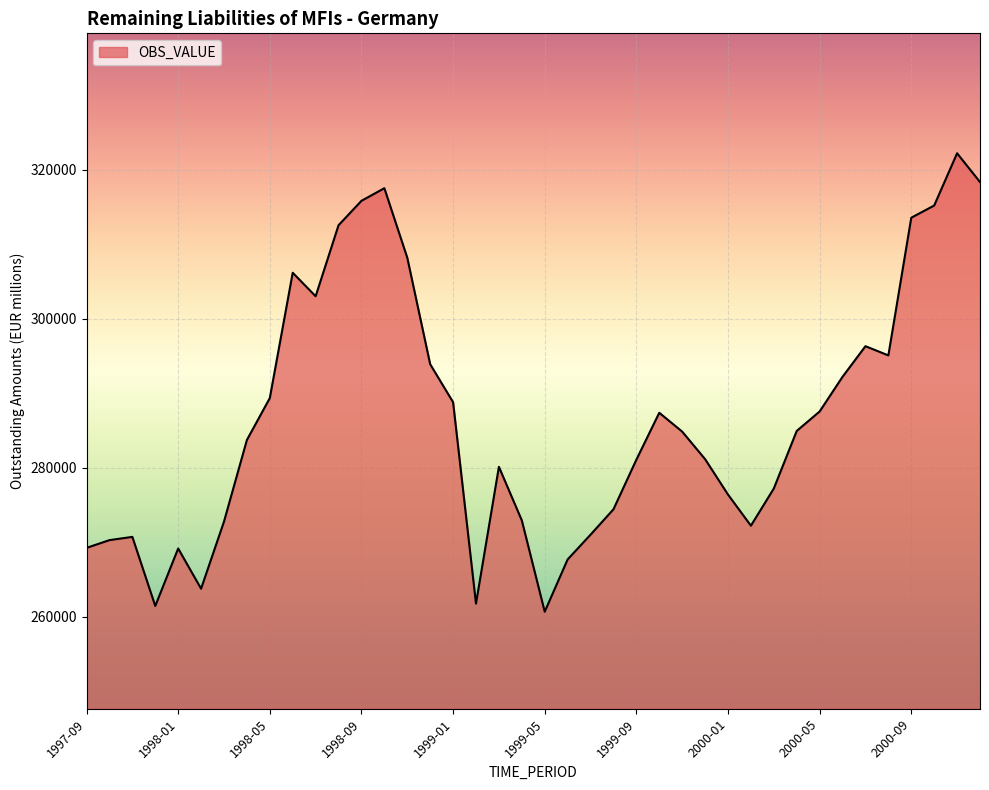

What is the smallest value displayed?

260645.0